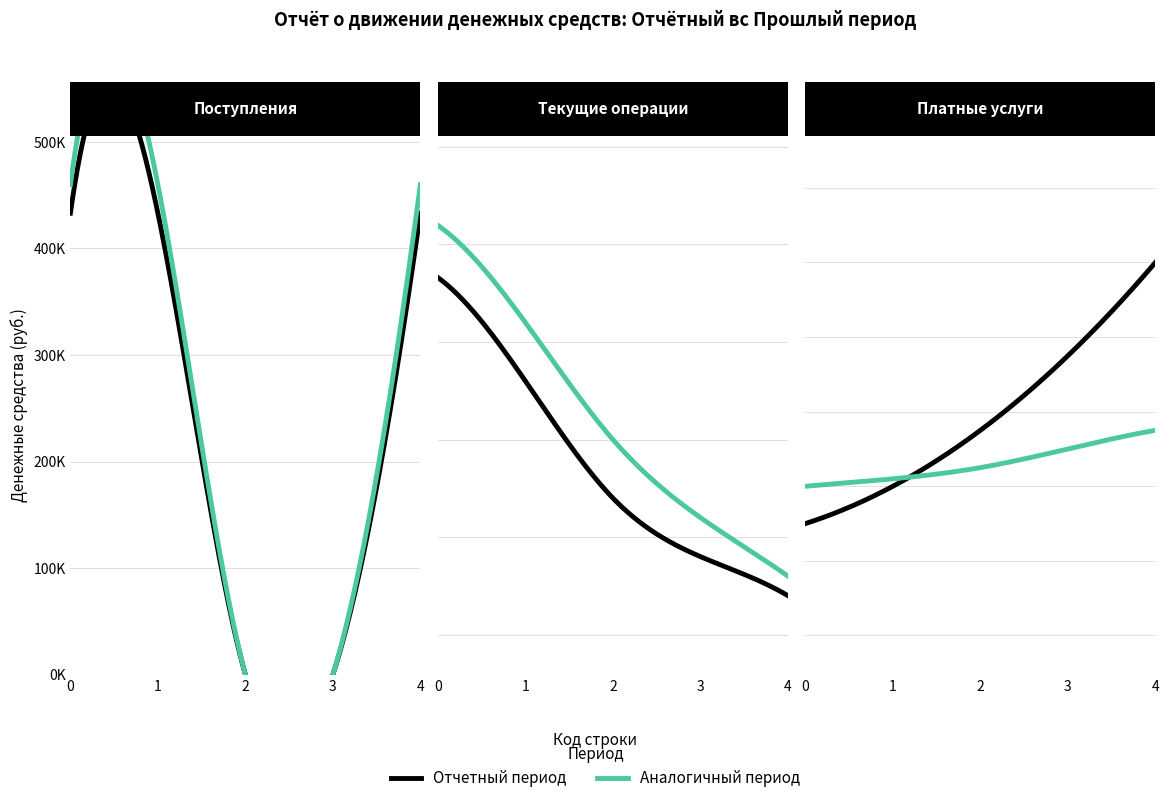

At how many categories does at least one series exceed 303702?

3